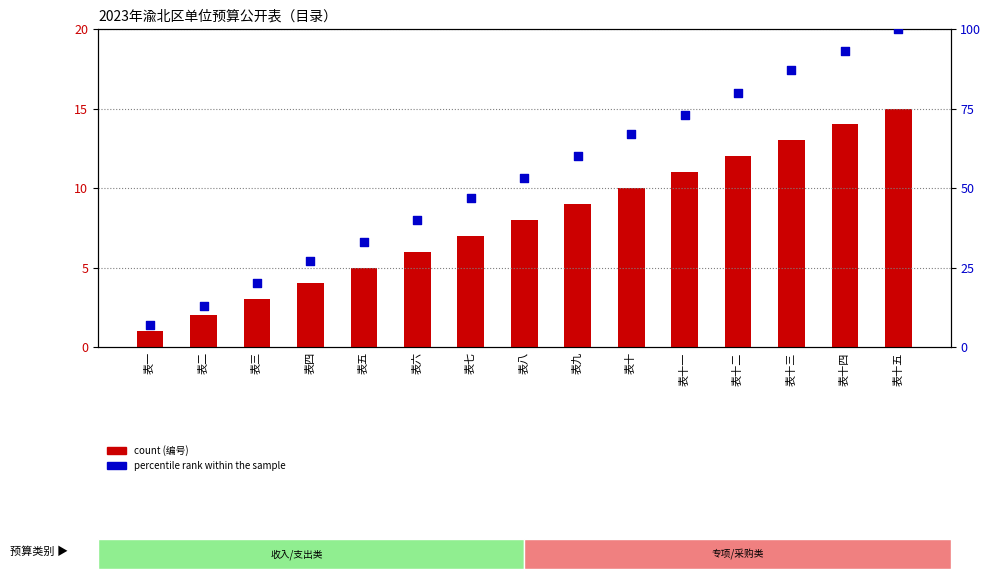

What are all the series names shown in the legend?

count, percentile rank within the sample